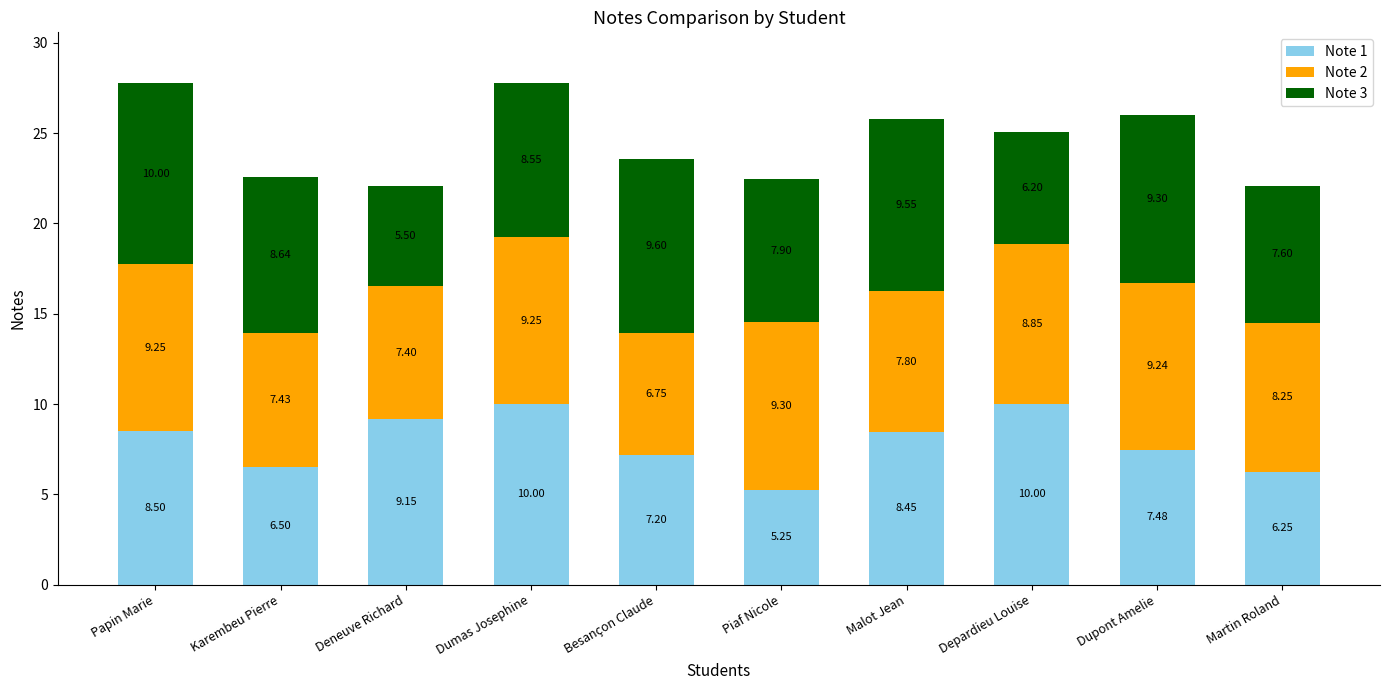

How many bars are there in total?

10